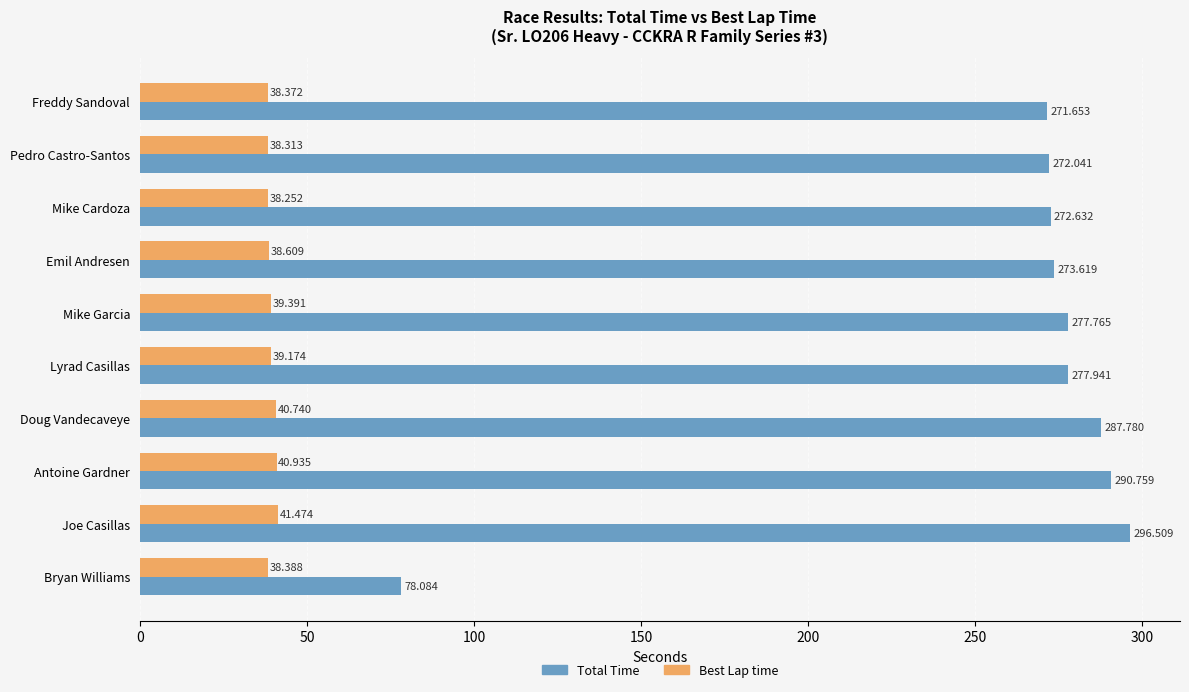

How many series are shown in this chart?

2